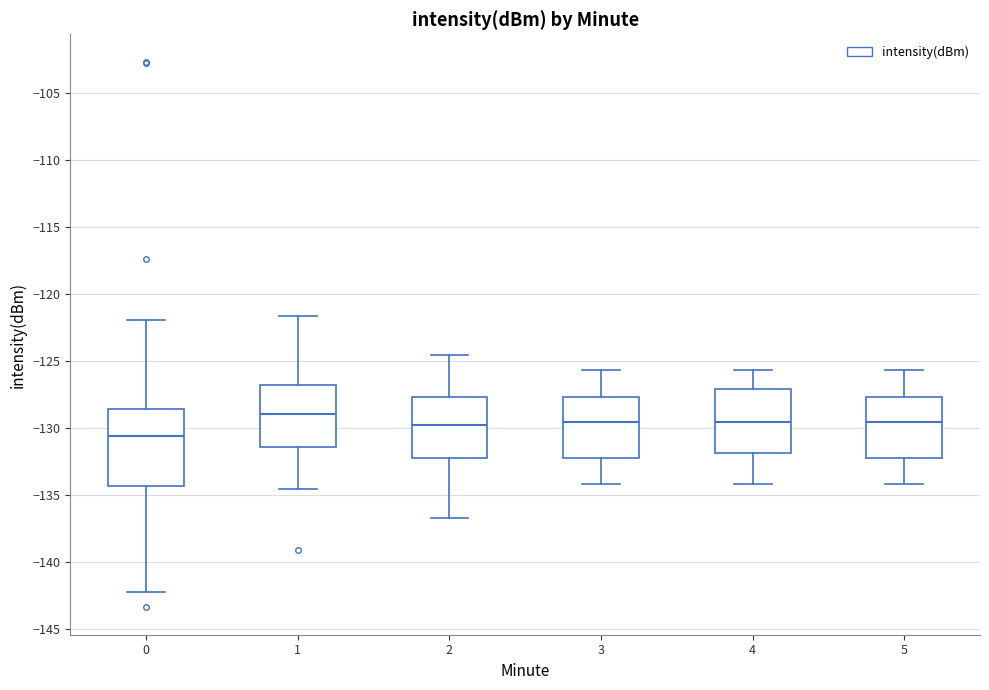

Reading left to right, read every box against the y-axis: the position of its median line, the range the box covers, and the ends of its whiskers. The values are not printed on the chart, so give them approximately, as read against the axis.

0: median -130.5, box -134.5 to -128.5, whiskers -142.0 to -122.0
1: median -129.0, box -131.5 to -127.0, whiskers -134.5 to -121.5
2: median -130.0, box -132.0 to -127.5, whiskers -137.0 to -124.5
3: median -129.5, box -132.0 to -127.5, whiskers -134.0 to -125.5
4: median -129.5, box -132.0 to -127.0, whiskers -134.0 to -125.5
5: median -129.5, box -132.0 to -127.5, whiskers -134.0 to -125.5